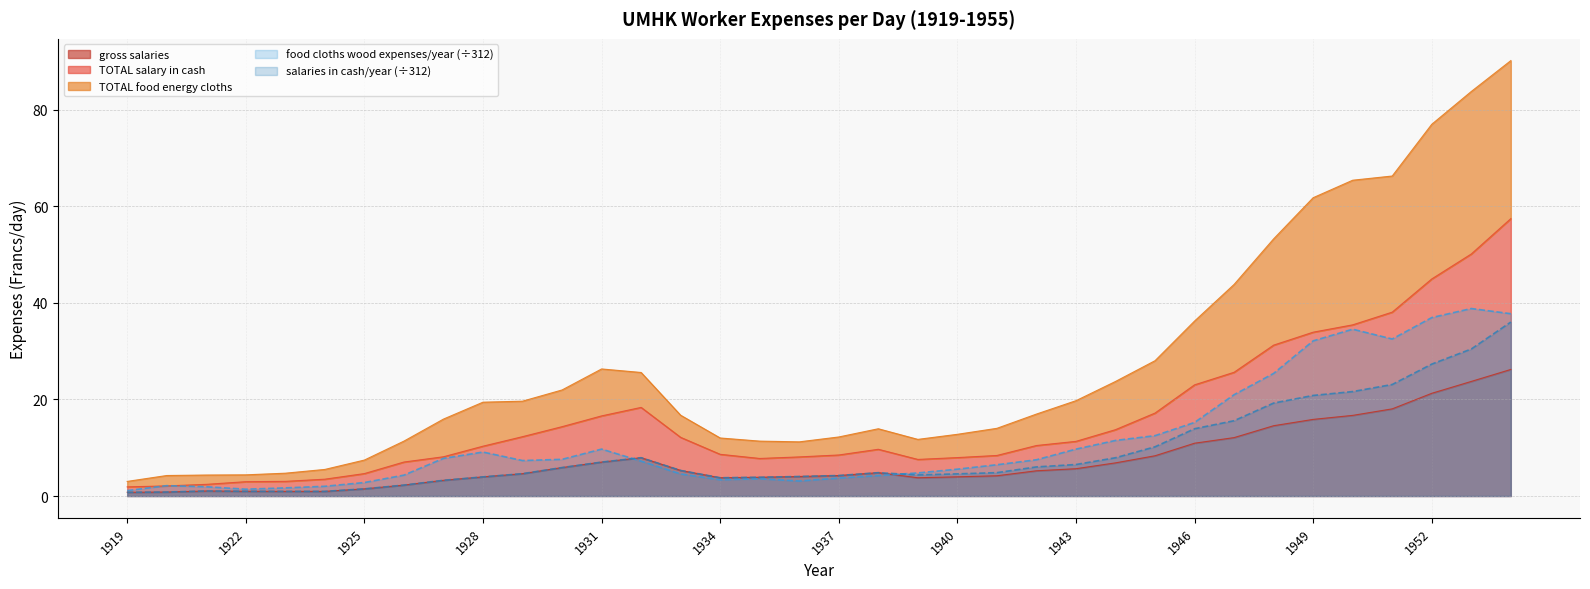

At which category does salaries in cash/year reach its first local valley?

1934